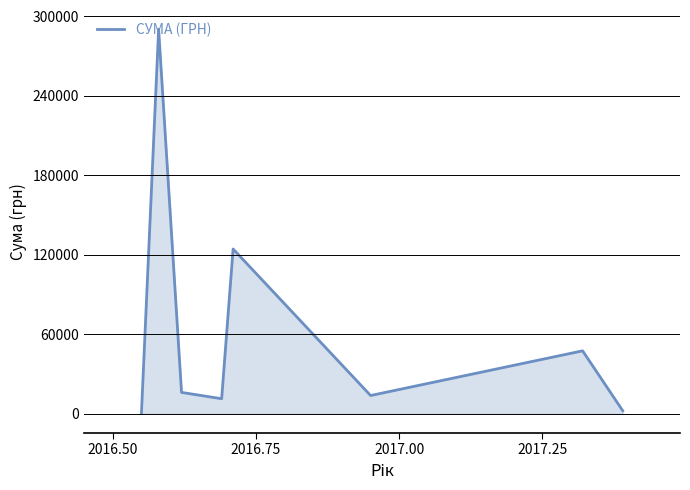

True or false: the data has more than 0 interior local peaks.

True